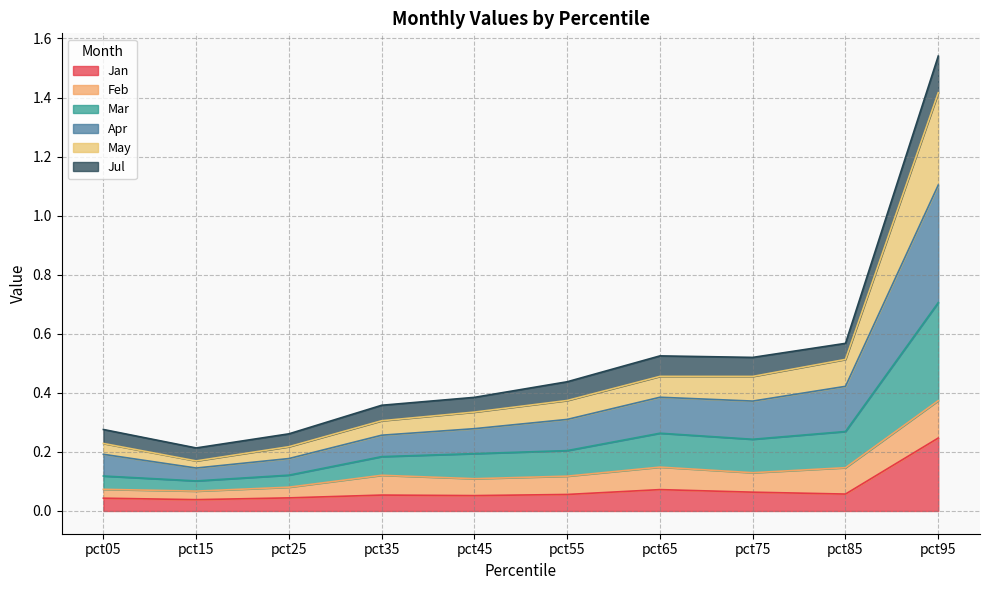

Is it true that Jan equals 0.1 at pct15?

False